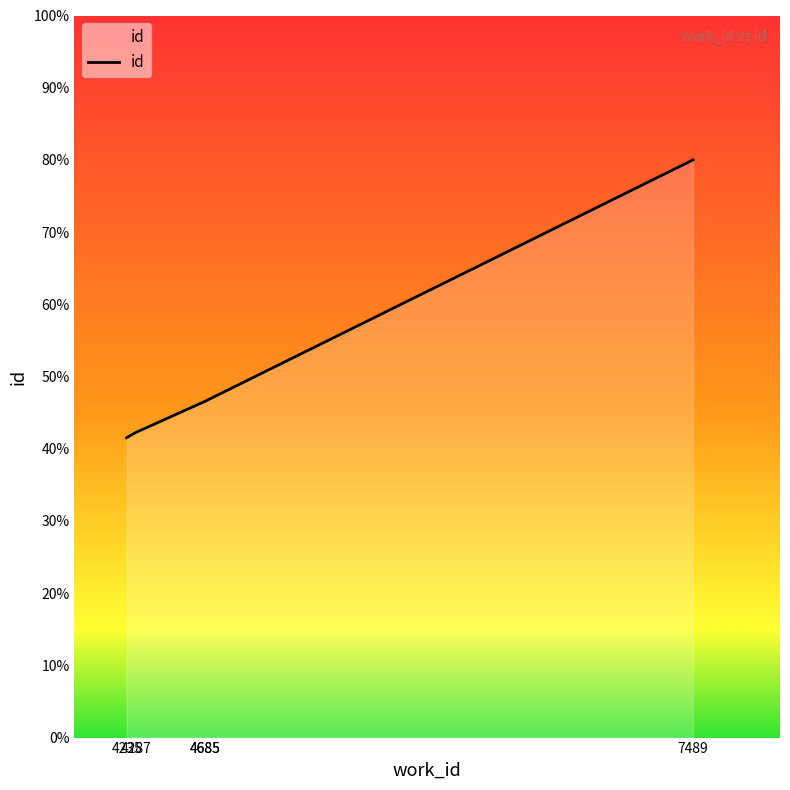

How many distinct data groups are displayed?

1